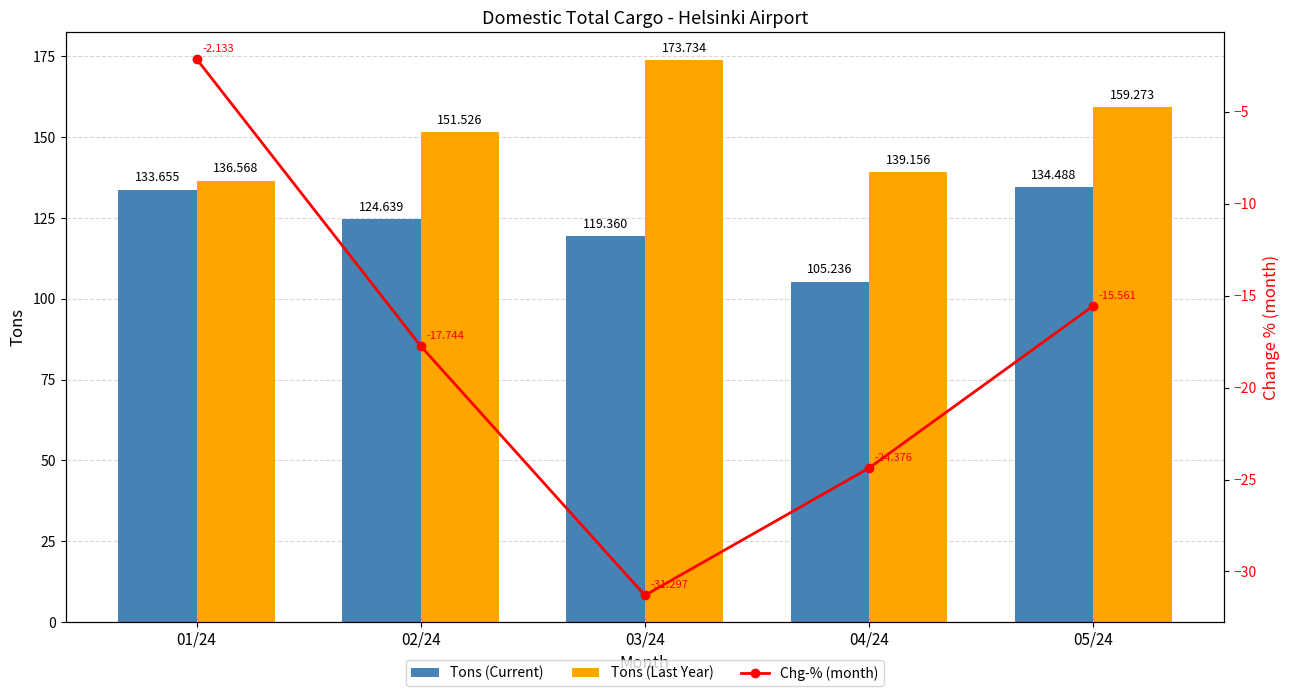

Between 04/24 and 01/24, which is larger?

01/24